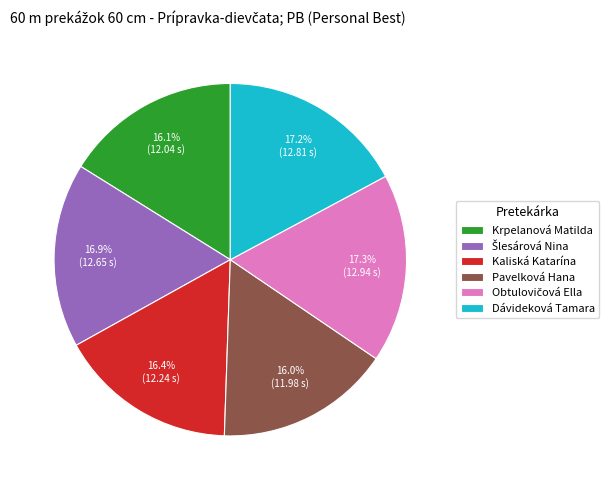

Does any single category account for the majority?

No